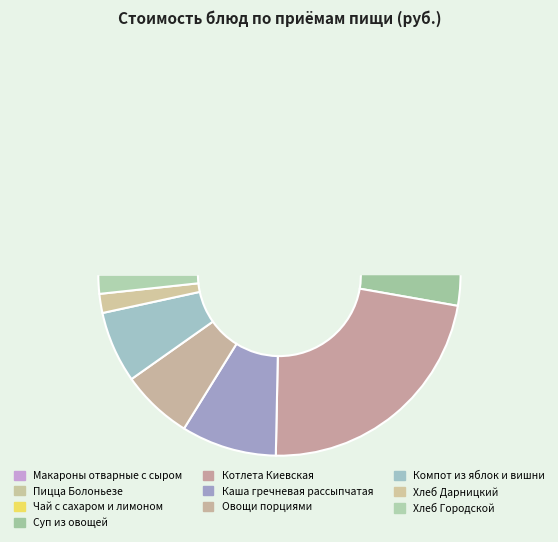

The Макароны отварные с сыром slice represents 12% of the pie. True or false?

False